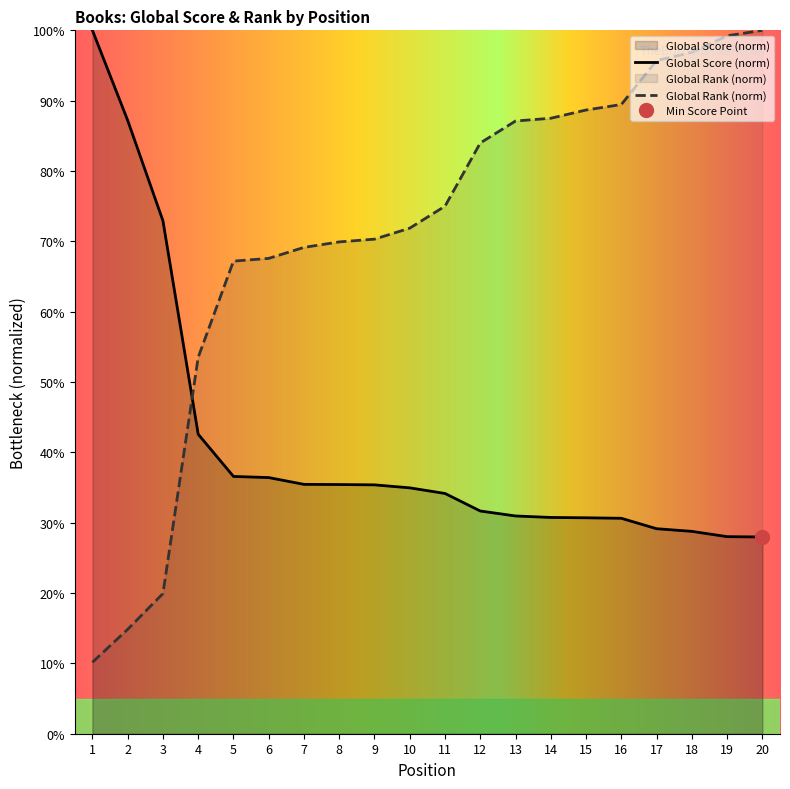

What is the value of the Global Rank point at the 2nd from the left?

14.8